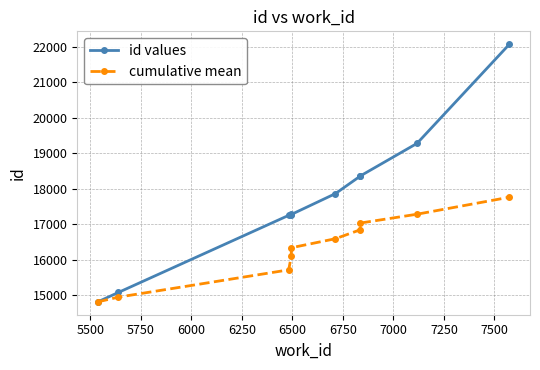

What are all the series names shown in the legend?

id values, cumulative mean